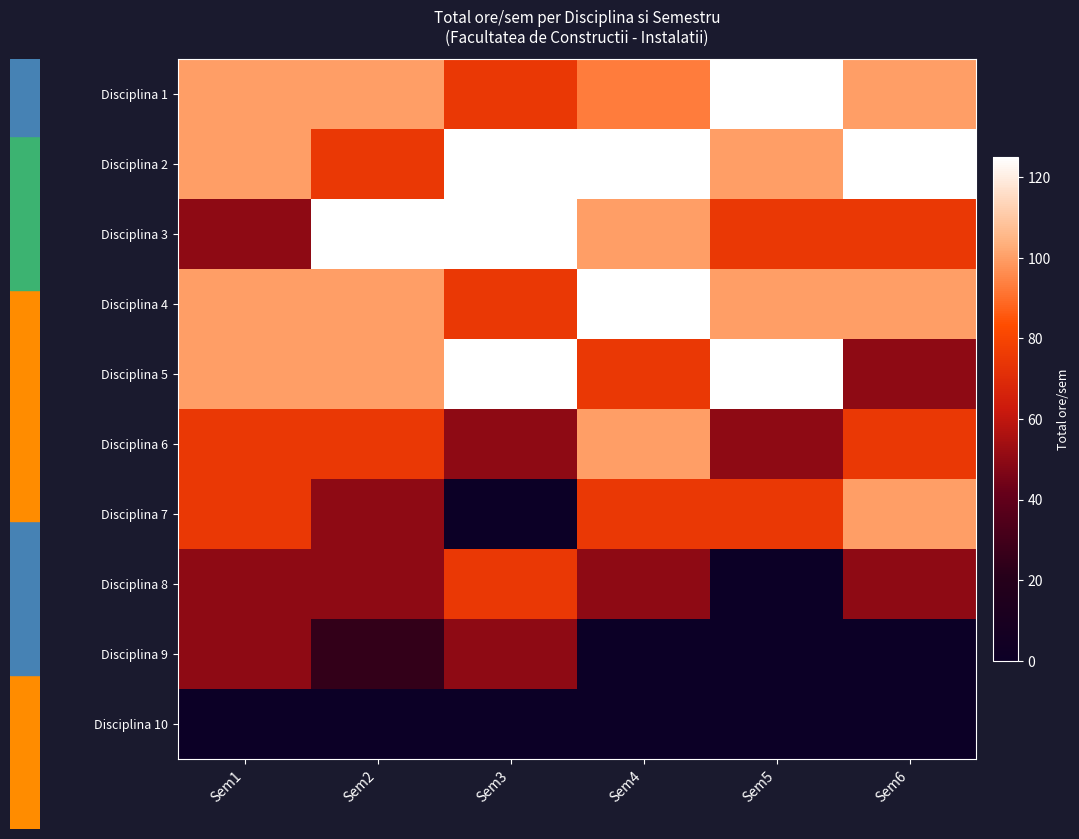

At which category is the sum across all series the highest?

Sem4